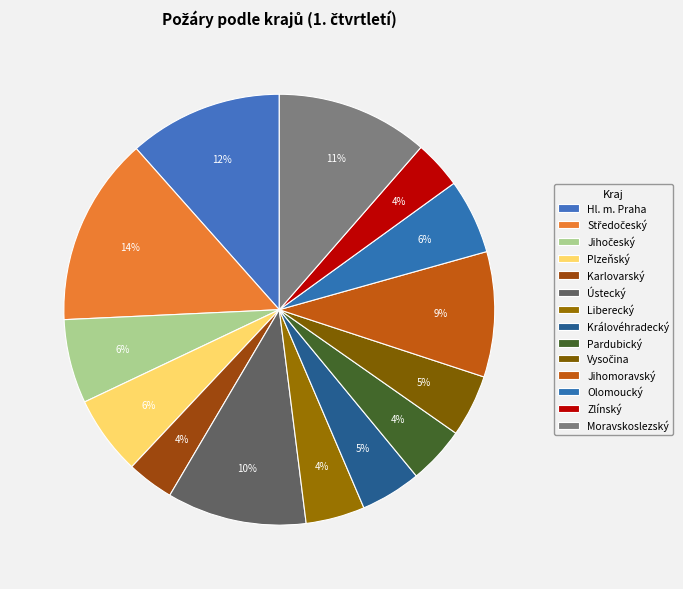

What is the largest slice in the pie chart?

Středočeský